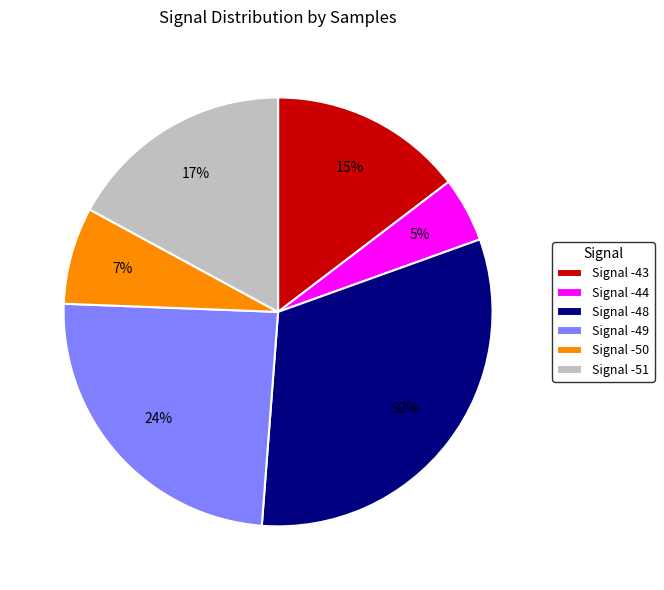

Is there any slice that represents more than half of the pie?

No